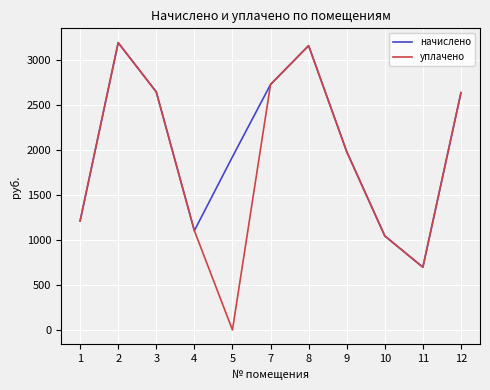

How many interior local valleys does the уплачено series have?

2